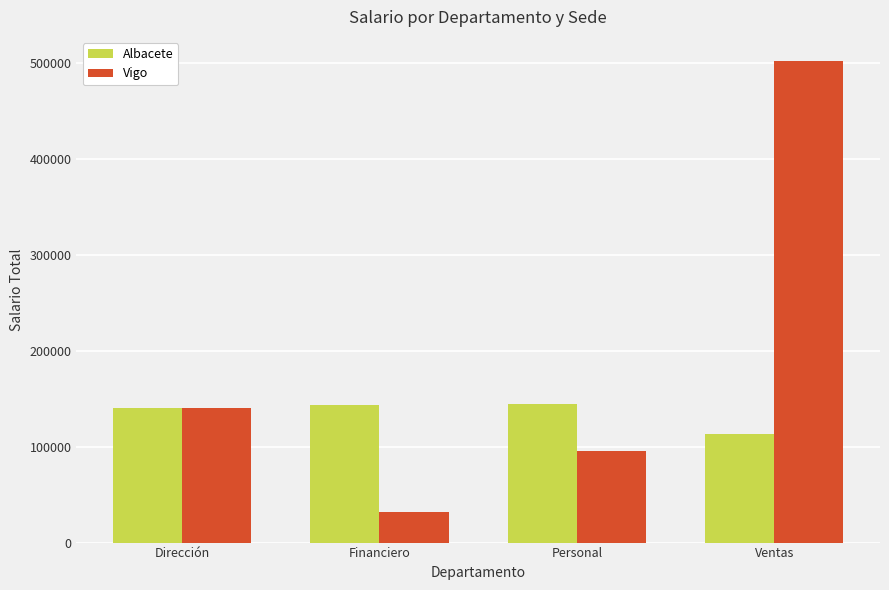

Rank the series by their maximum value, from highest to lowest.

Vigo, Albacete